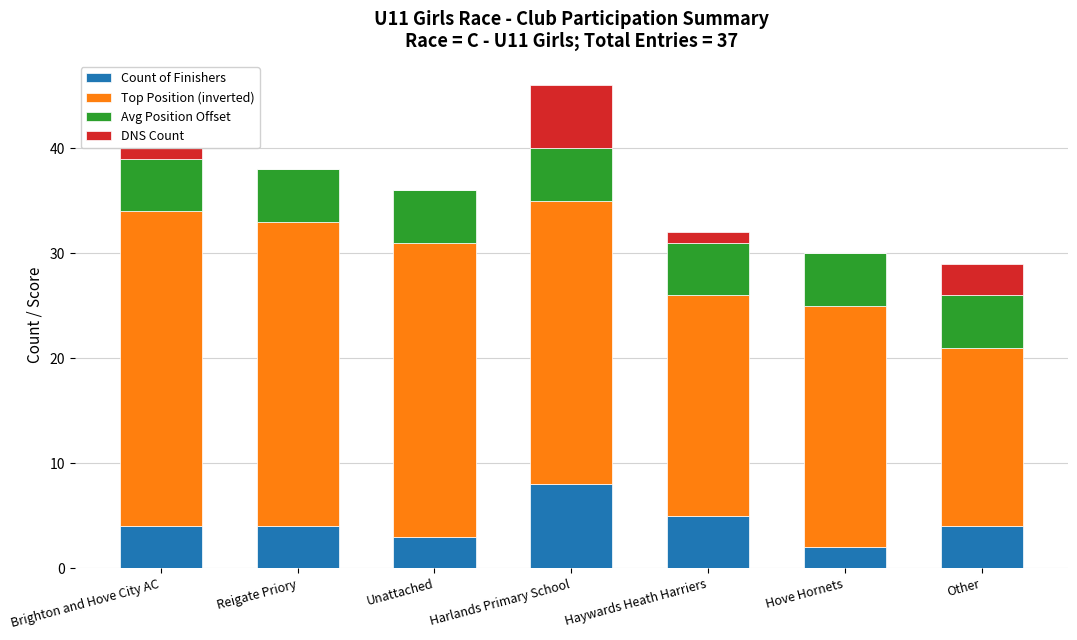

At which category is the sum across all series the highest?

Harlands Primary School